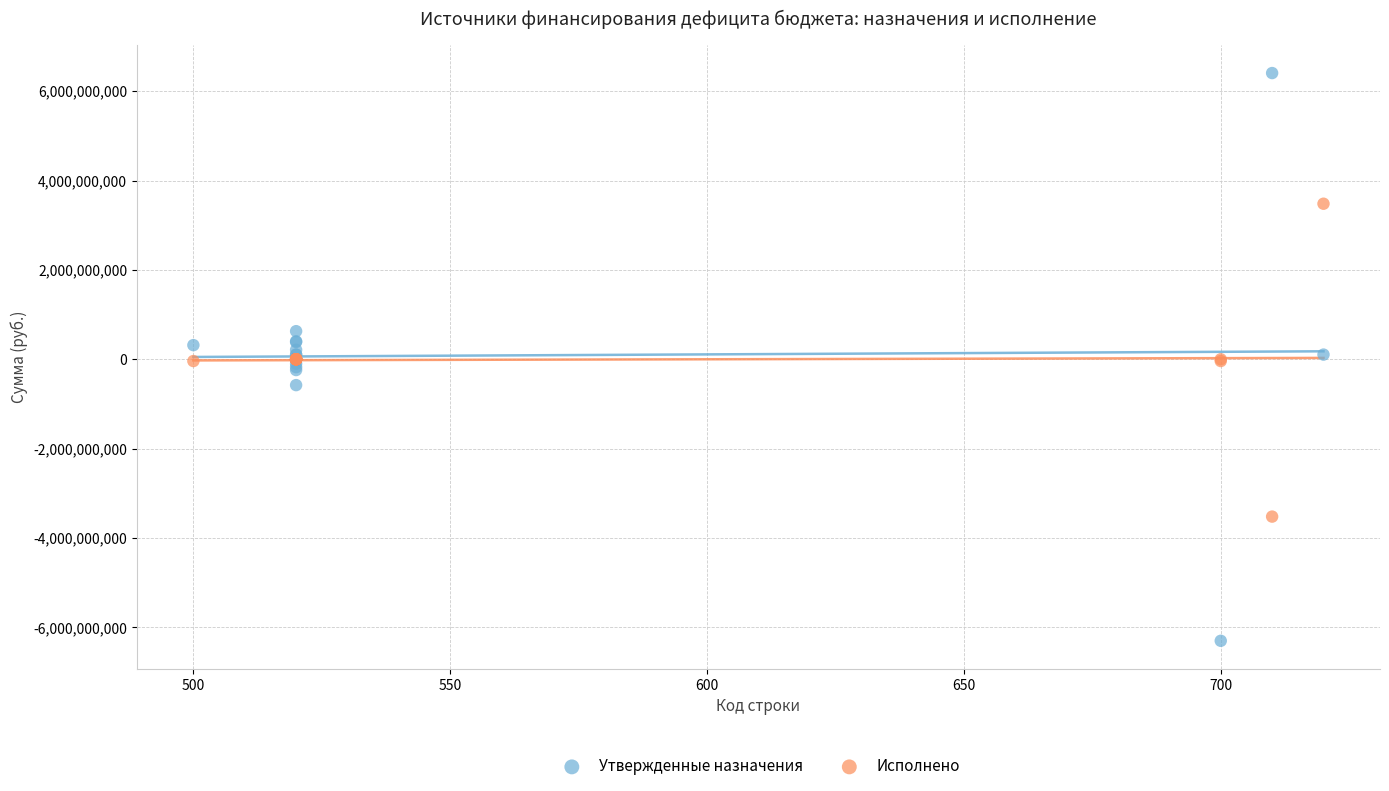

Which series contains the lowest Y value?

Утвержденные назначения